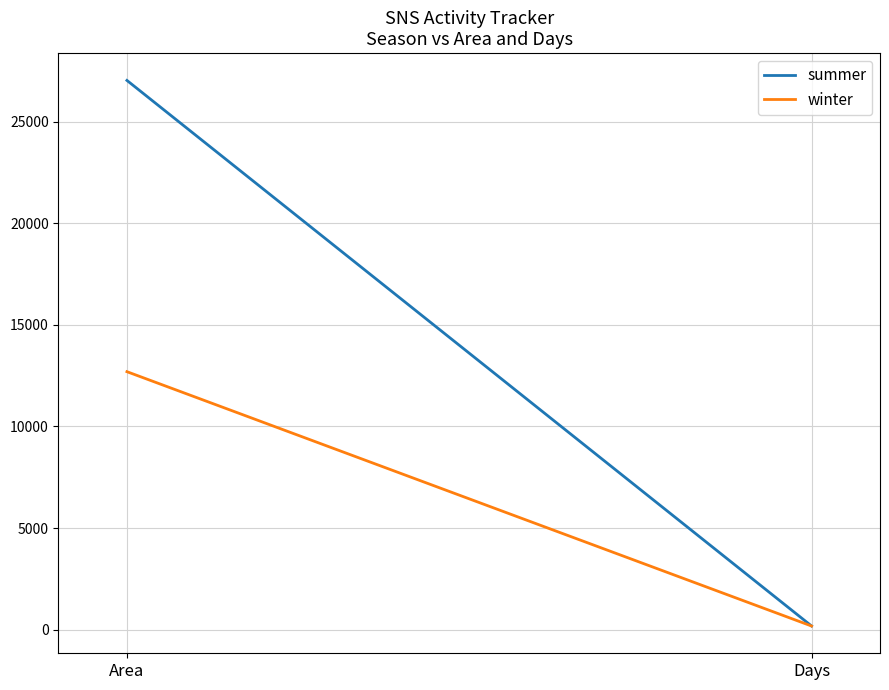

Which label corresponds to the smallest value in the chart?

Days